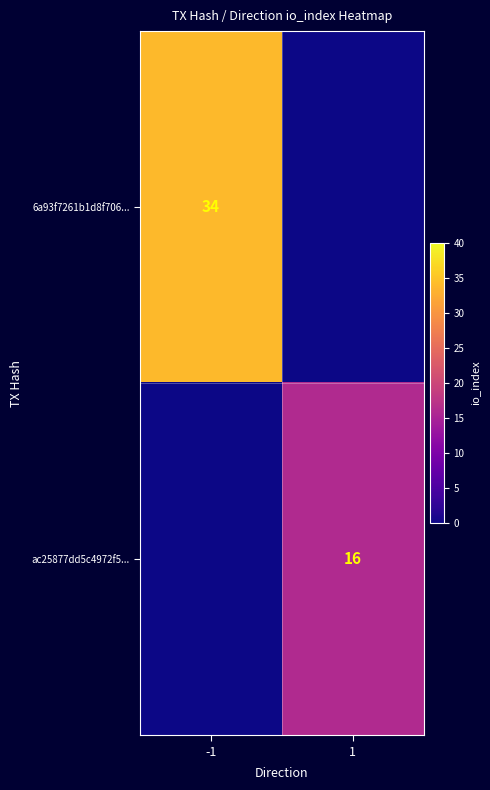

True or false: 6a93f7261b1d8f706... has a value of 0 at 1.

True